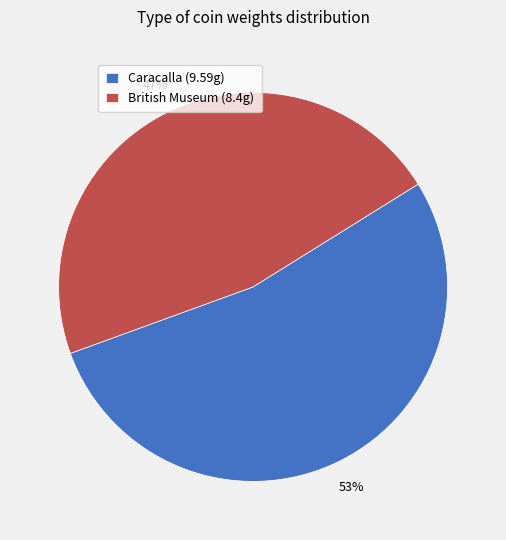

Combined, do Caracalla (9.59g) and British Museum (8.4g) account for over 50%?

Yes